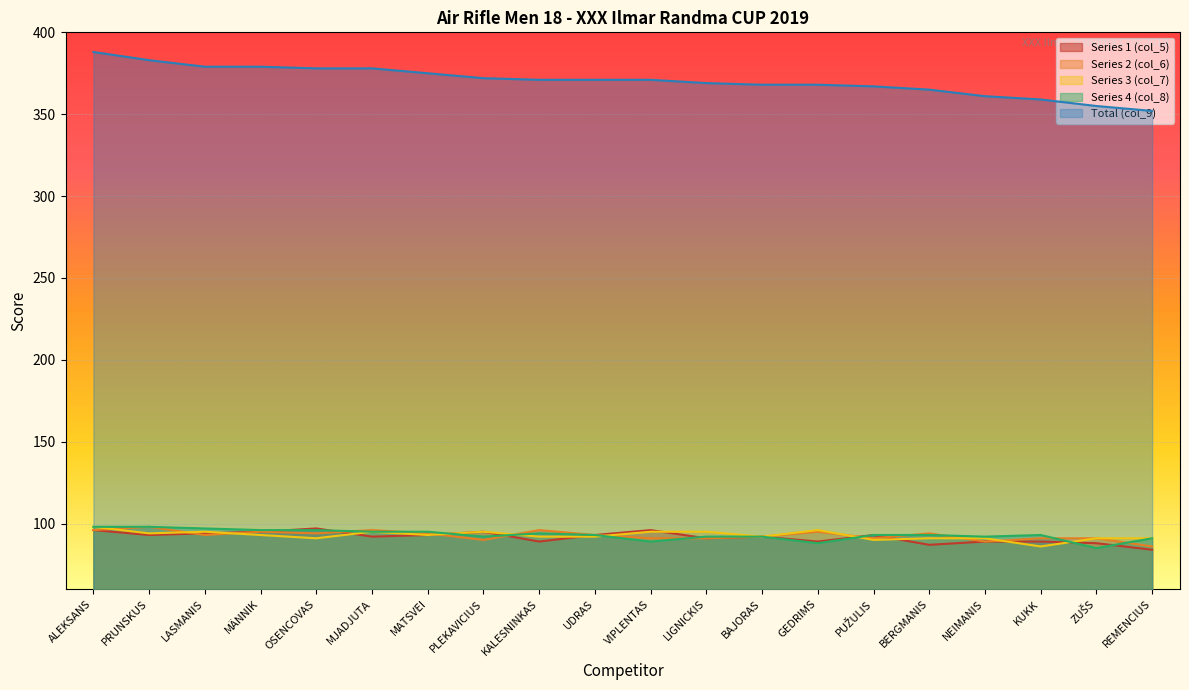

What is the difference between the Series 3 (col_7) values at LIGNICKIS and UDRAS?

3